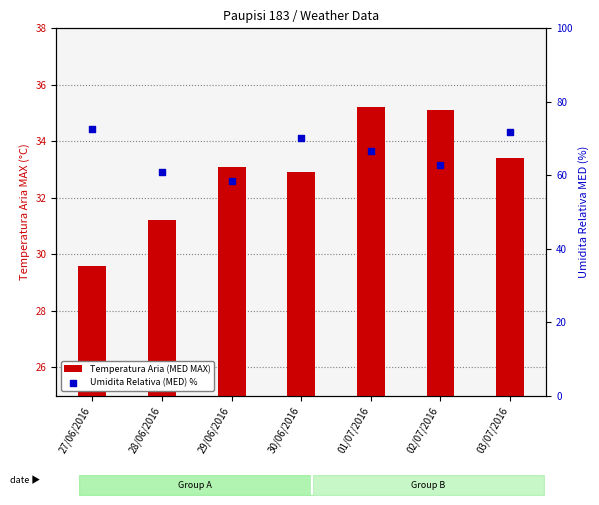

What is the total value across all series at 03/07/2016?

105.2